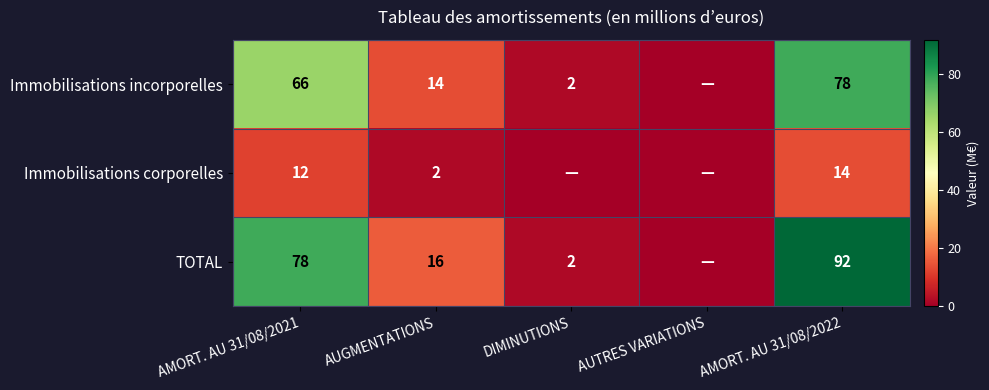

What is the sum of the TOTAL values at DIMINUTIONS and AMORT. AU 31/08/2021?

80